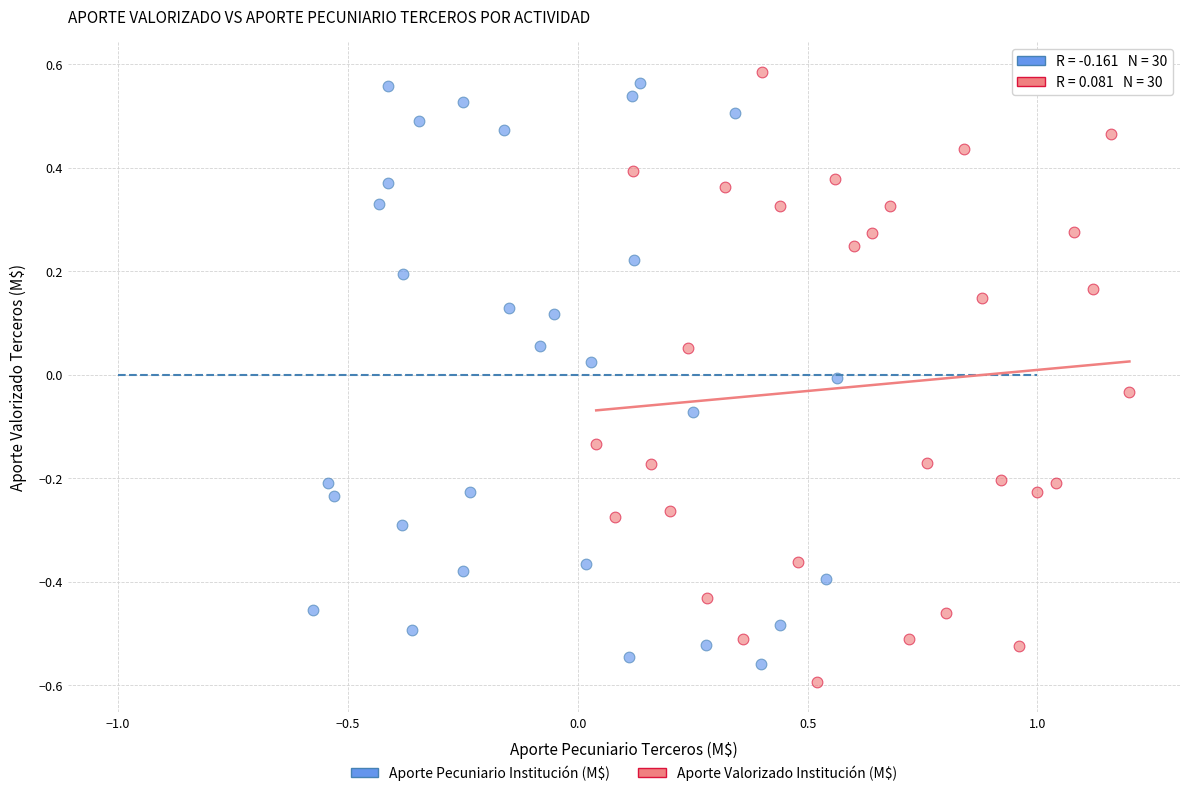

What are all the series names shown in the legend?

Aporte Pecuniario Institución (M$), Aporte Valorizado Institución (M$)